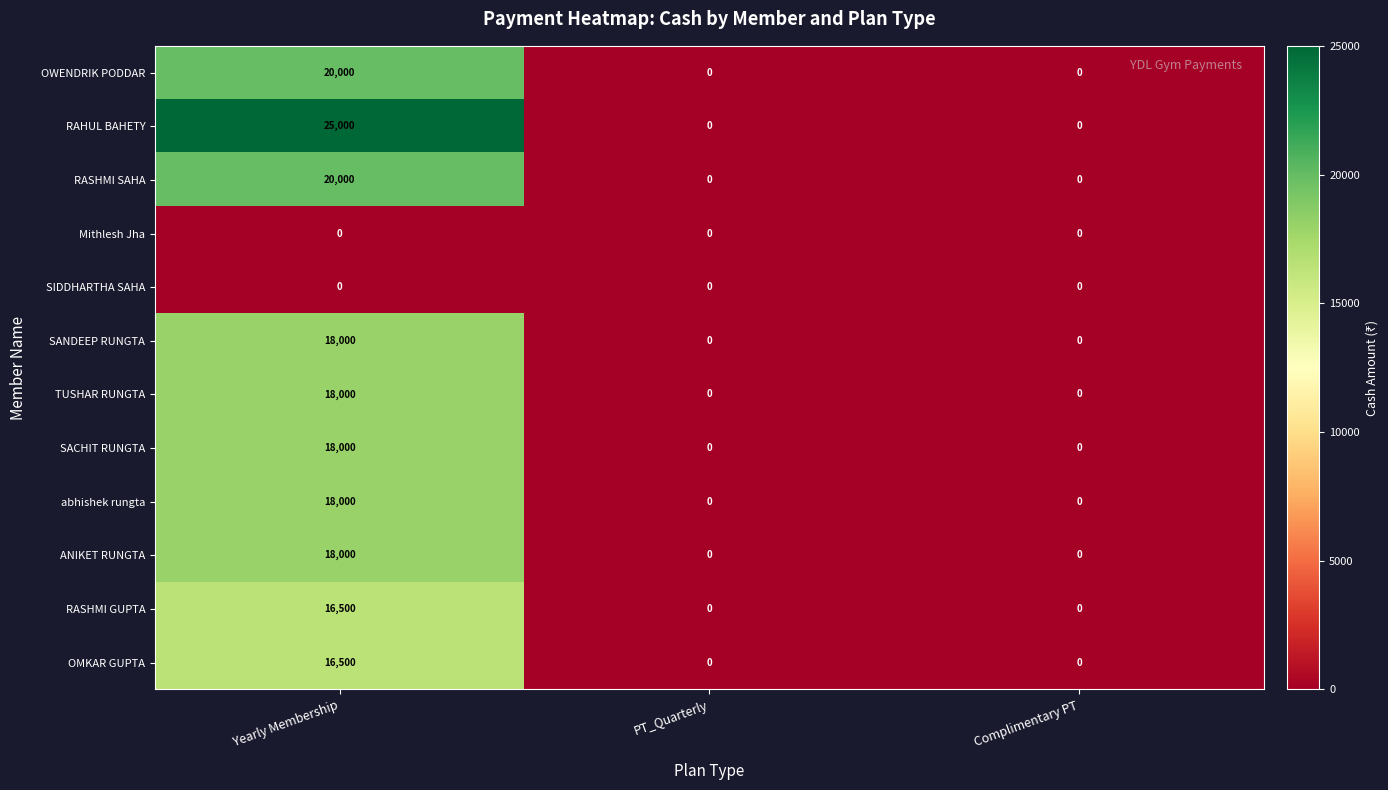

What is the difference between the highest and lowest values at Yearly Membership?

25000